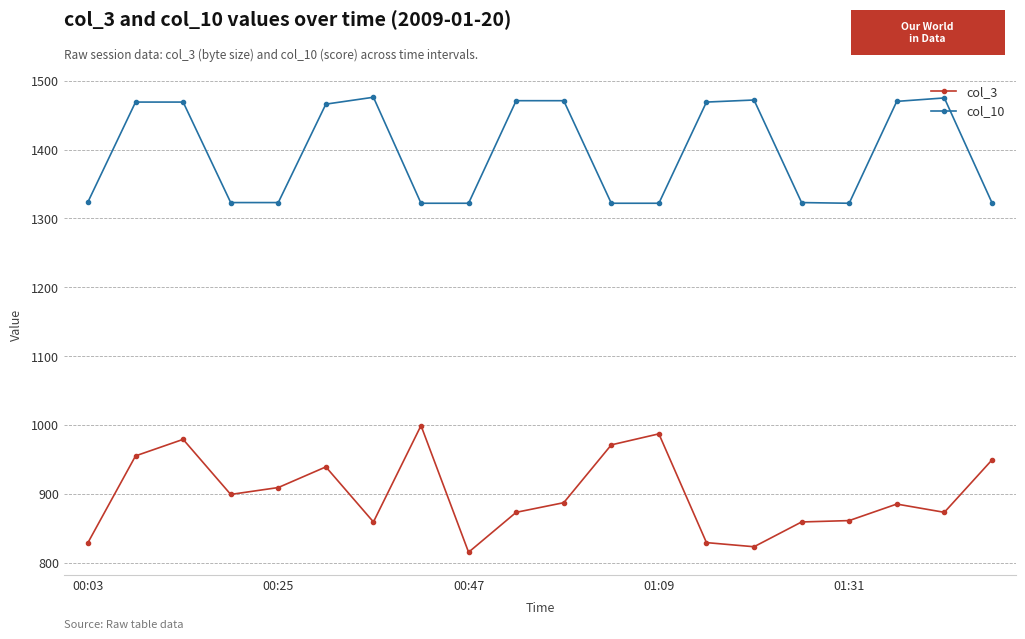

How many lines are shown in the chart?

2